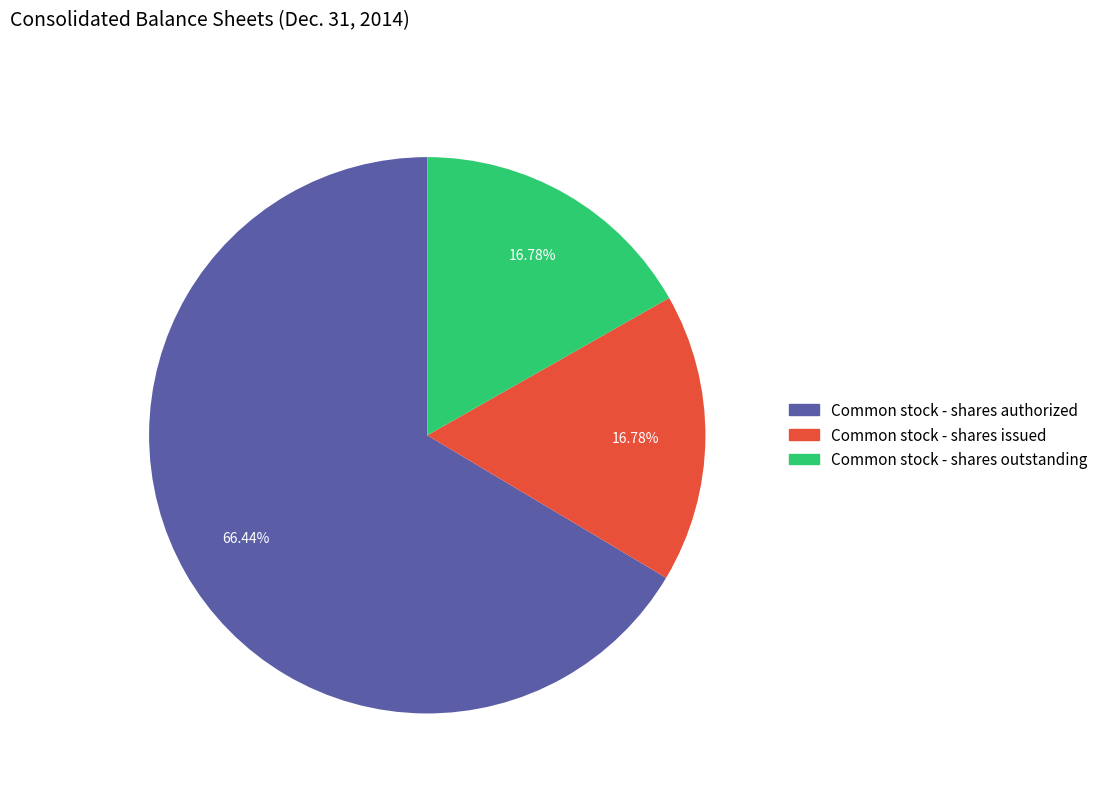

Which category has the biggest portion of the pie?

Common stock - shares authorized